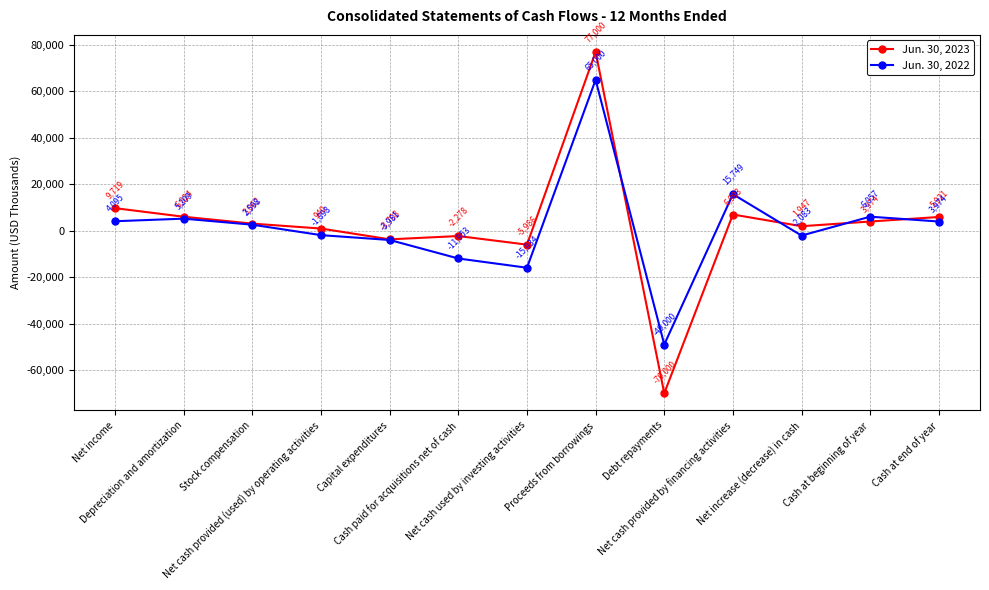

Between Proceeds from borrowings and Net increase (decrease) in cash, which series saw the biggest shift?

Jun. 30, 2023